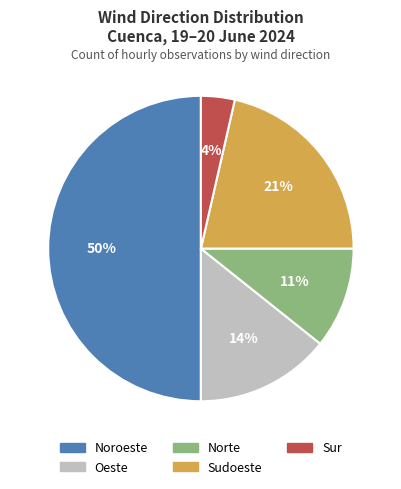

Approximately how many times larger is the value at Norte compared to Oeste?

0.8